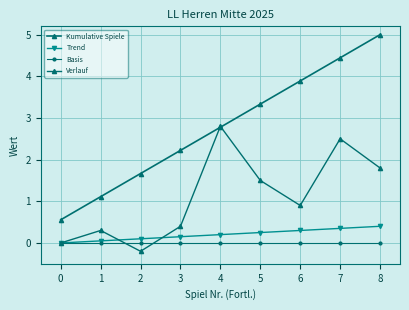

Does the chart have visible grid lines?

Yes